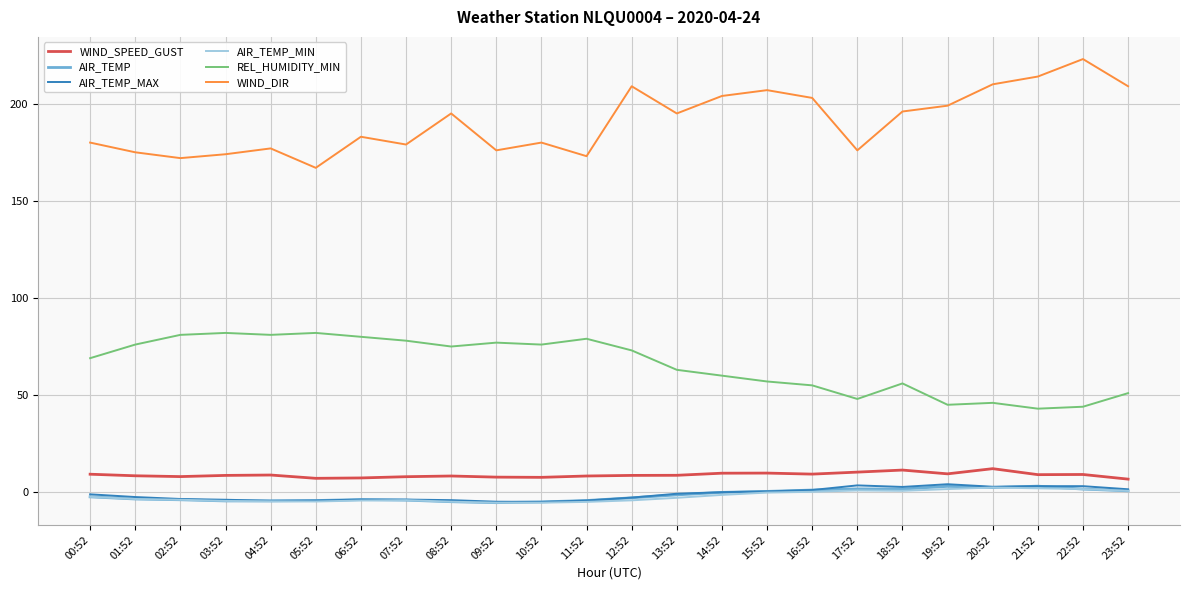

True or false: AIR_TEMP and WIND_SPEED_GUST cross at least once.

False